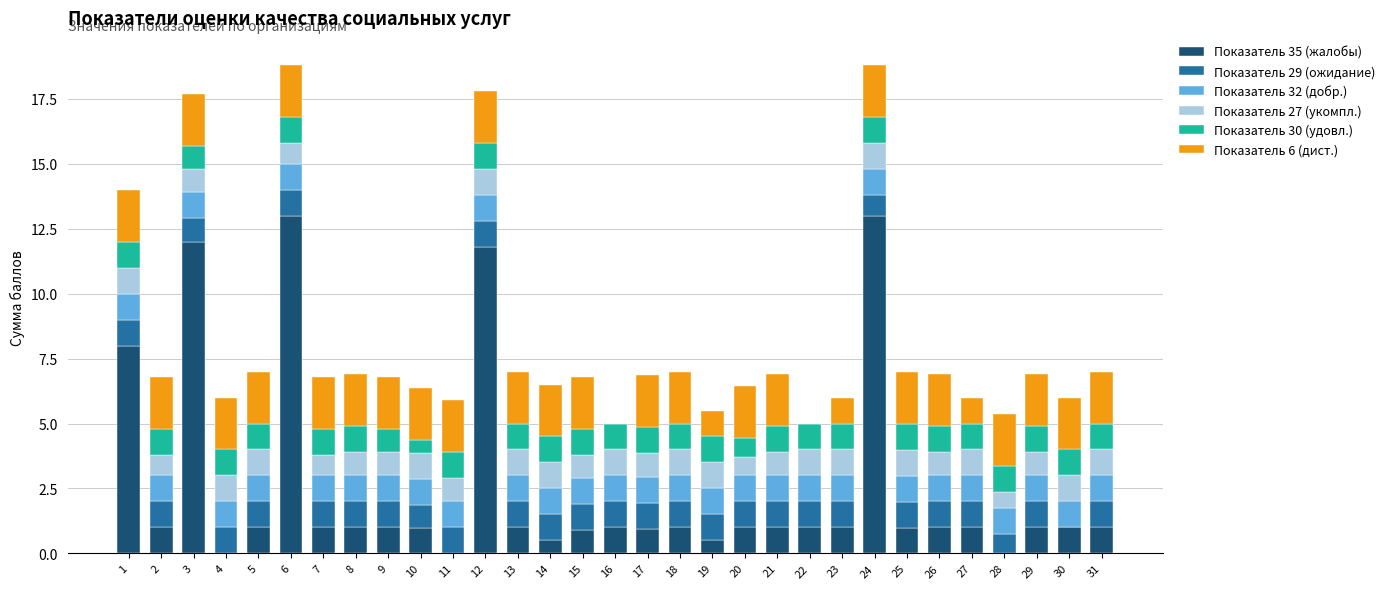

What is the total value across all series at 13?

7.0